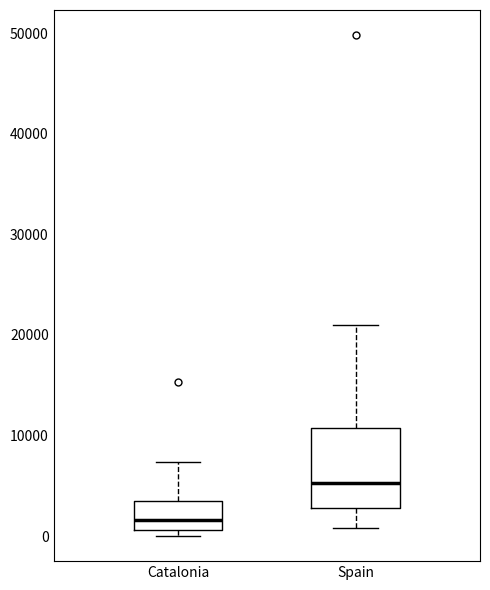

Comparing the boxes themselves (not the whiskers), which one is the tallest?

Spain